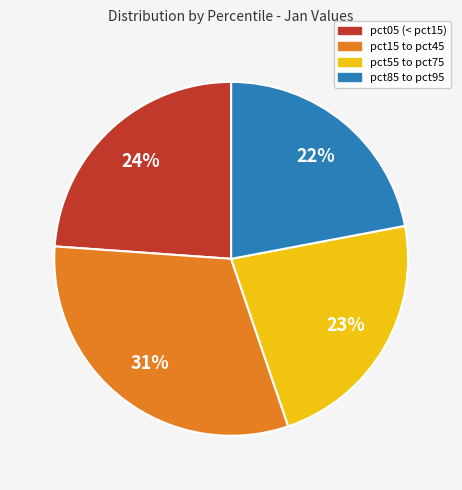

Is there a majority slice in this chart?

No